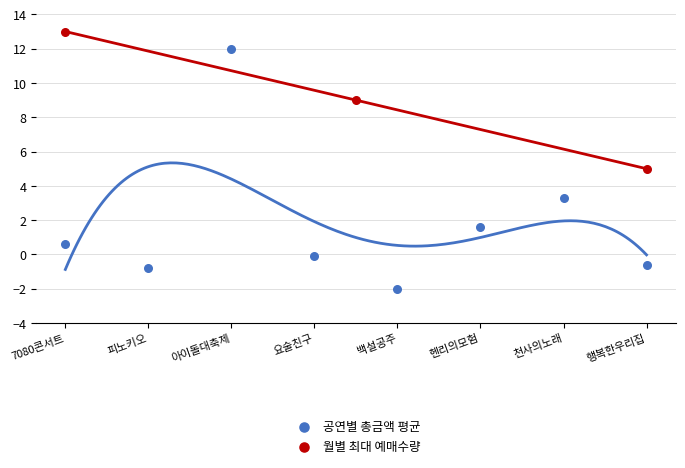

Which series contains the lowest Y value?

공연별 총금액 평균